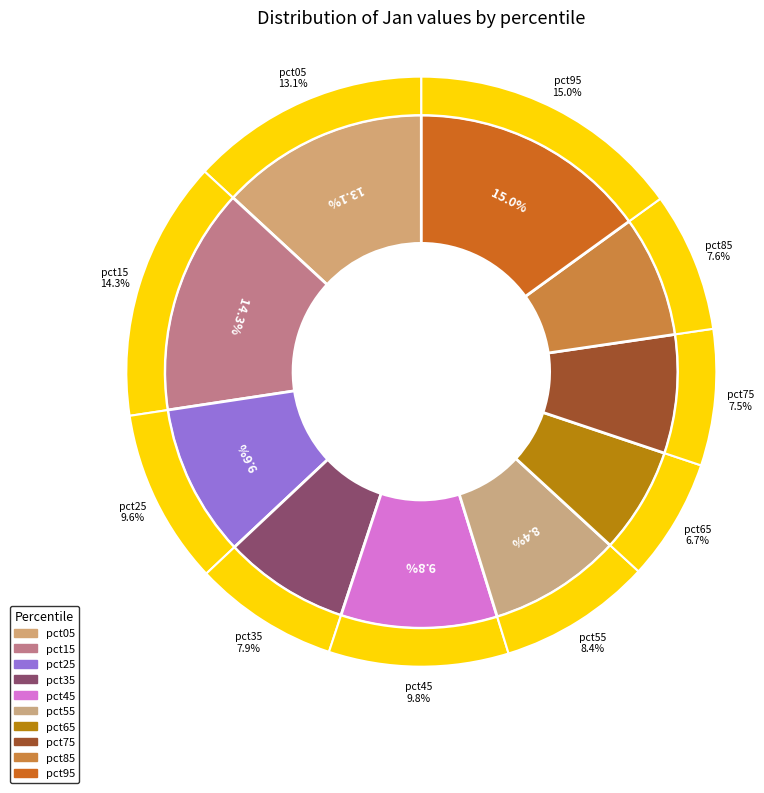

Which category has the smallest portion of the pie?

pct65